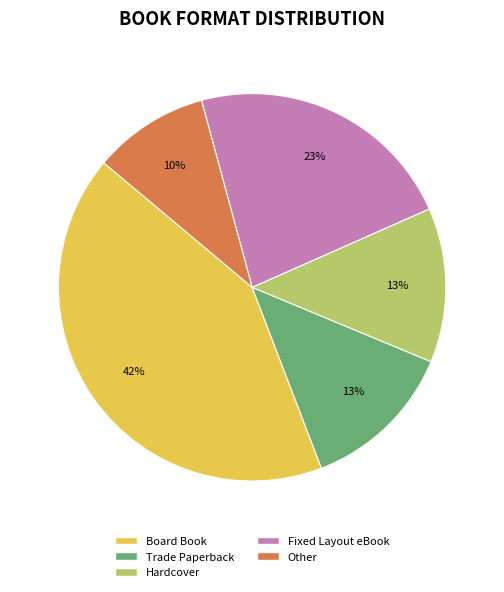

Is Hardcover the majority of the pie?

No